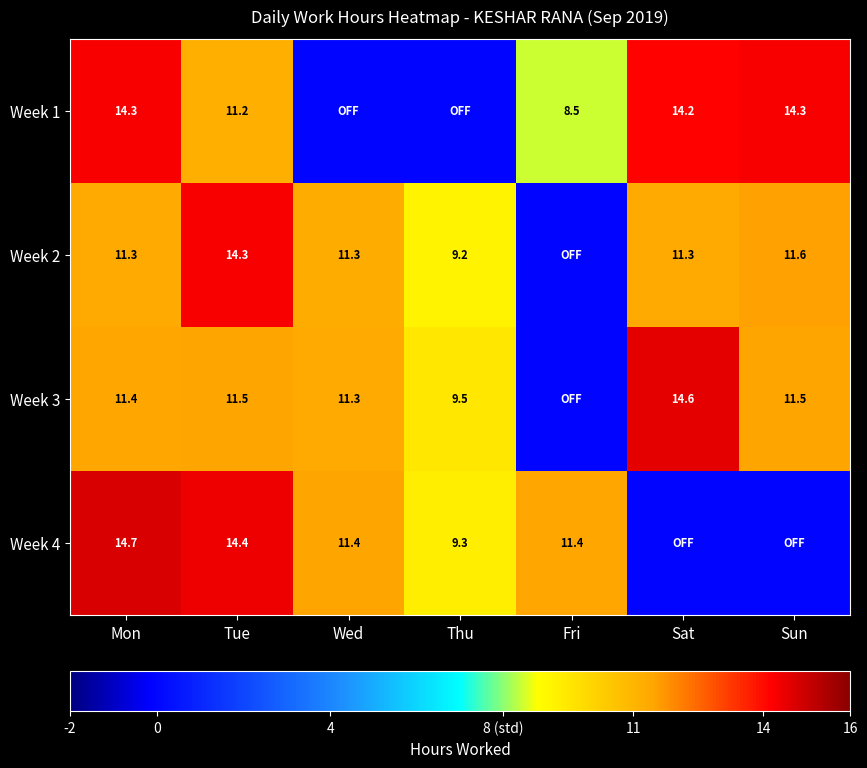

The Week 2 series shows 7.1 at Wed. True or false?

False